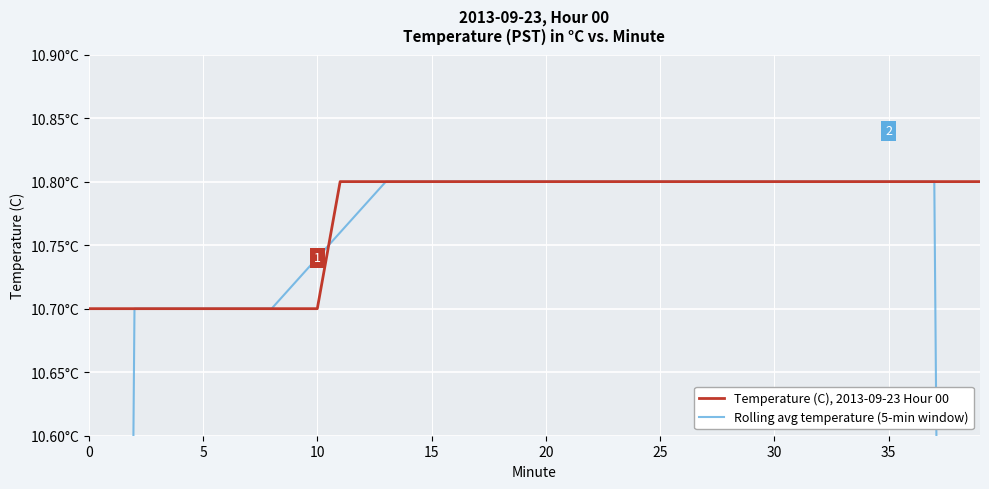

Count the number of categories in the chart.

40